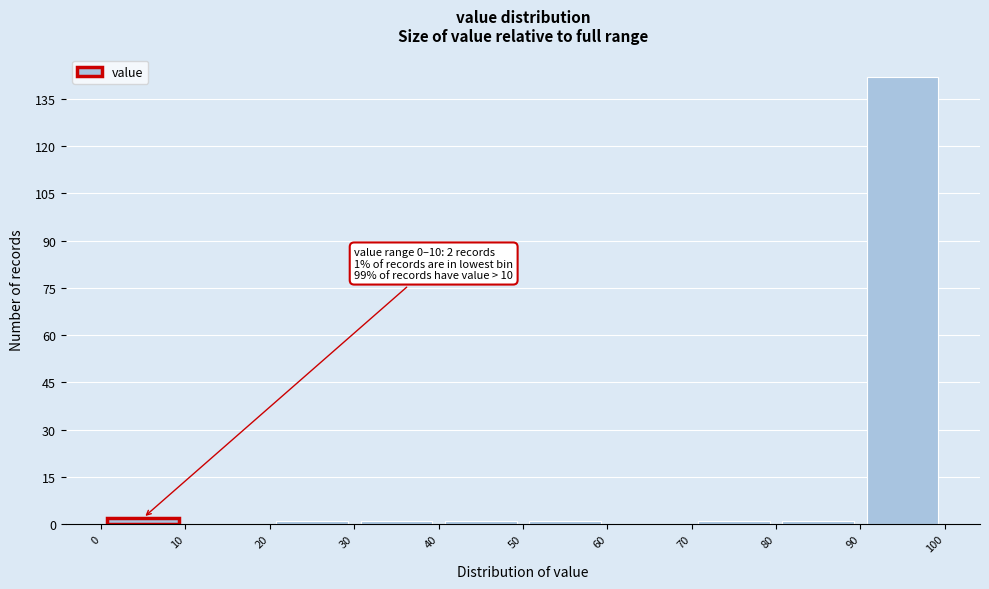

Over which range of the x-axis is the bar tallest?

90 to 100